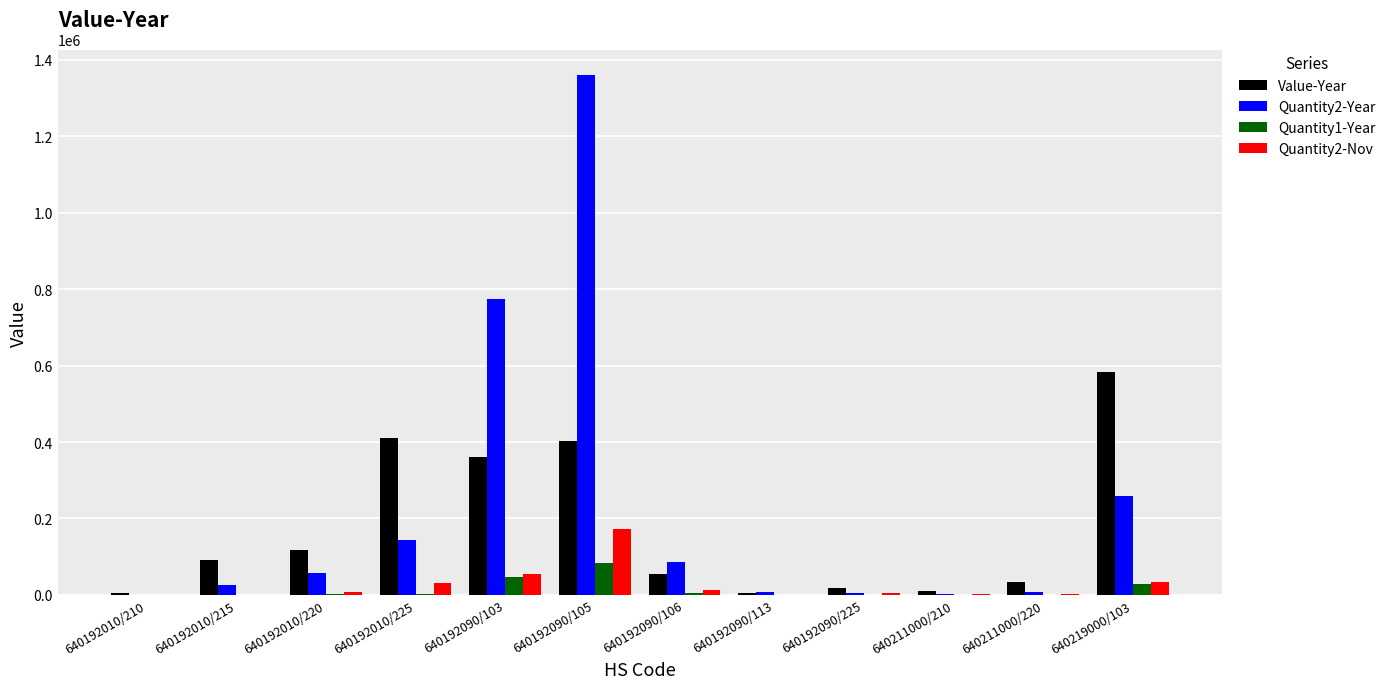

How many groups of bars are there?

12